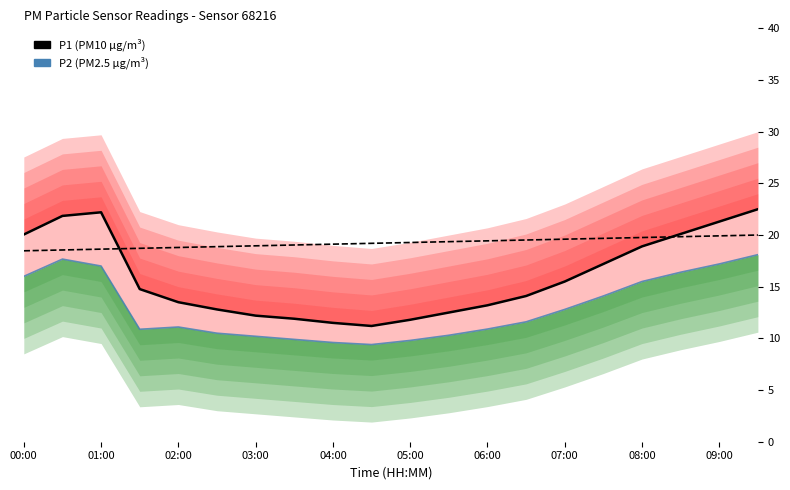

True or false: P1 (PM10) and P2 (PM2.5) intersect in this chart.

False